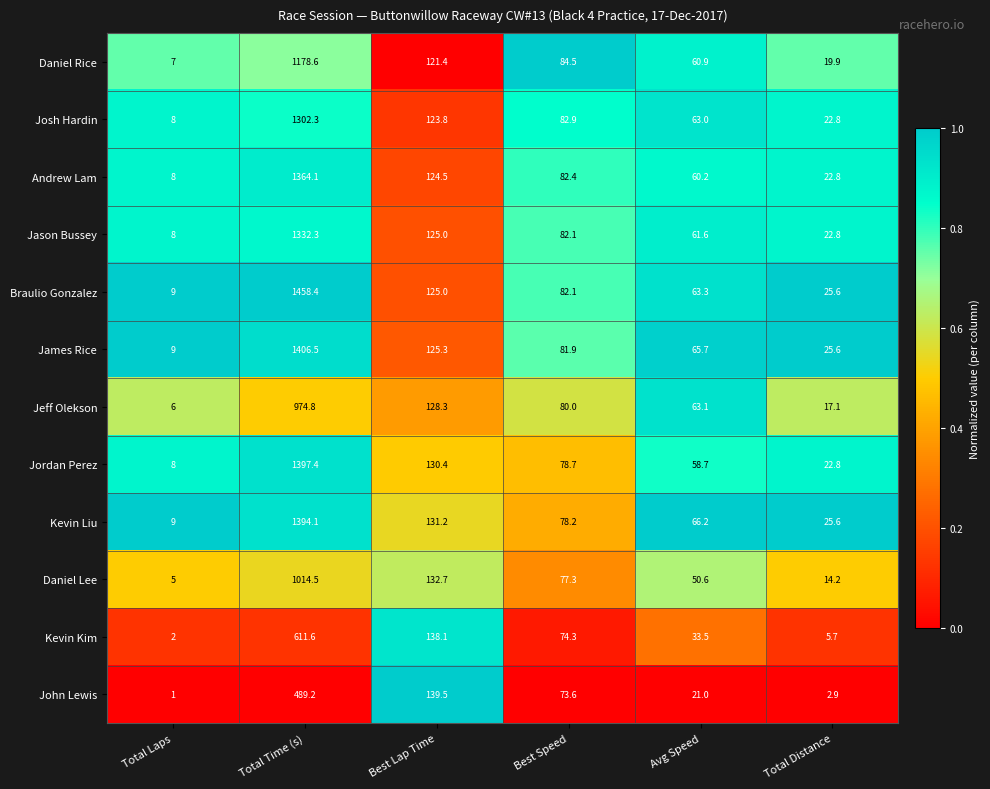

List the labels in order of Kevin Liu value, largest first.

Total Time (s), Best Lap Time, Best Speed, Avg Speed, Total Distance, Total Laps